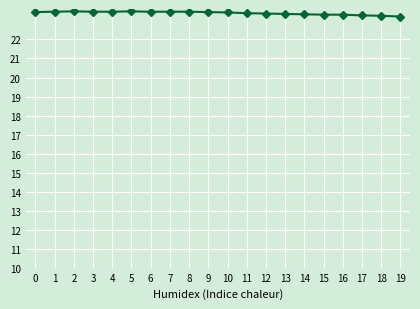

The chart shows a value of 23.5 at 1. True or false?

True